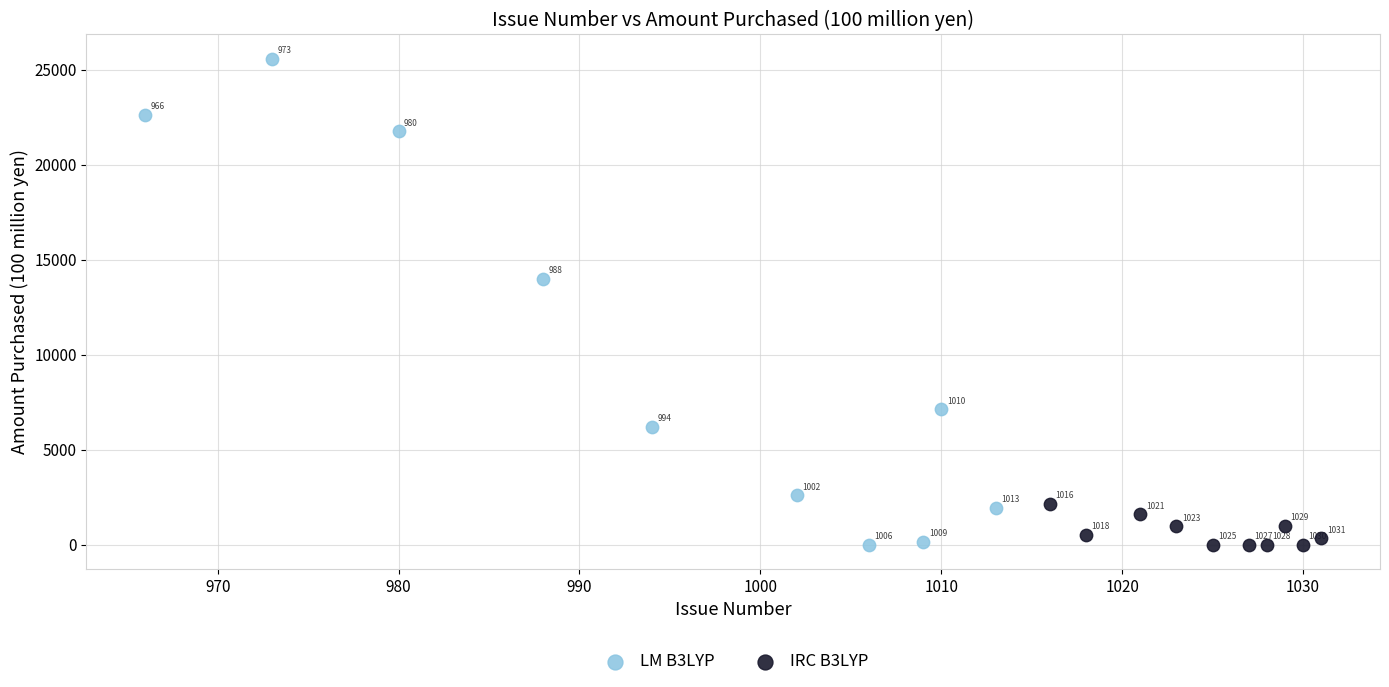

What are all the series names shown in the legend?

LM B3LYP, IRC B3LYP